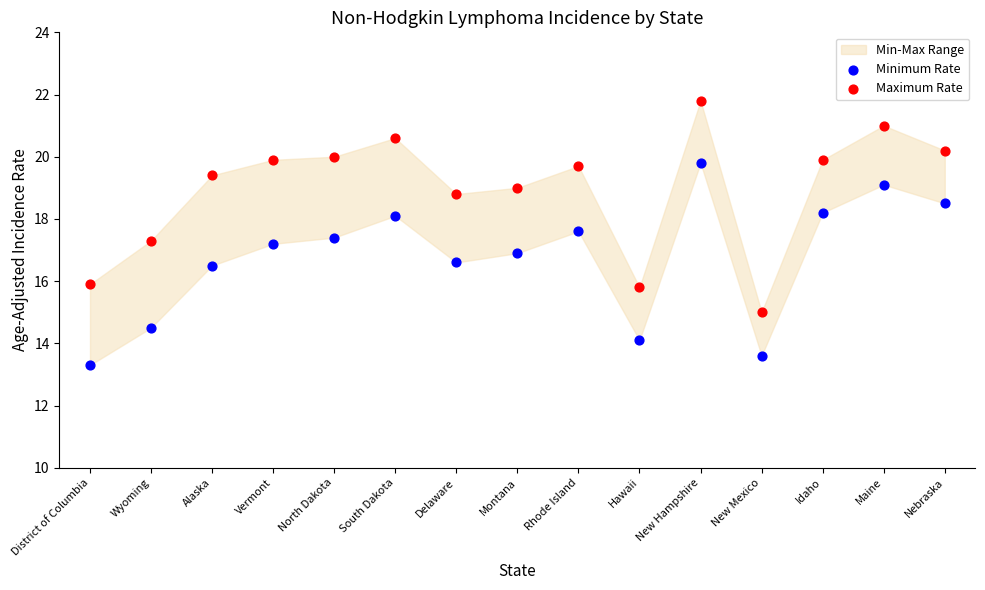

Which series contains the lowest Y value?

Minimum Rate